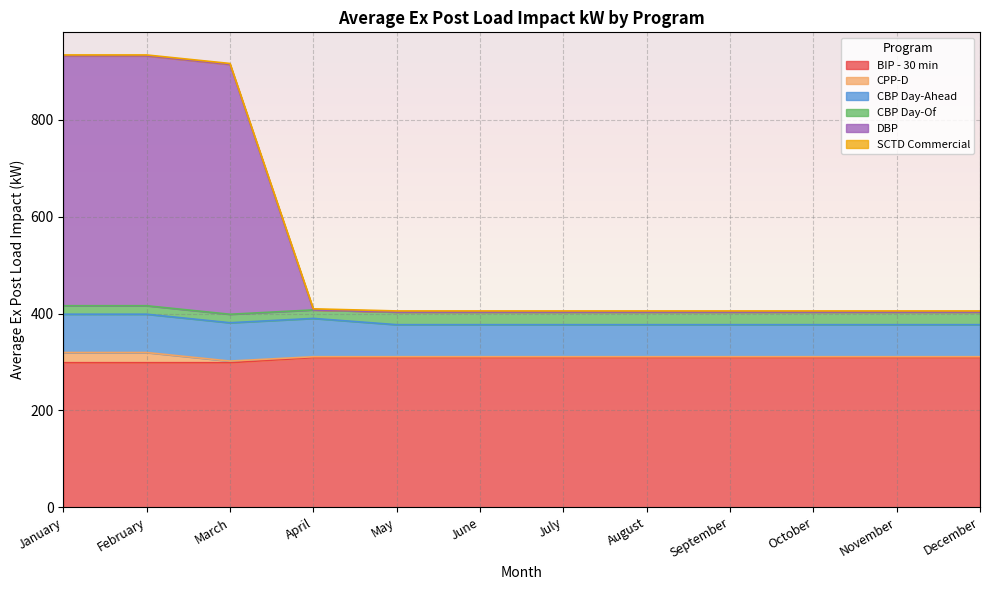

True or false: DBP has a value of 596.9 at January.

False